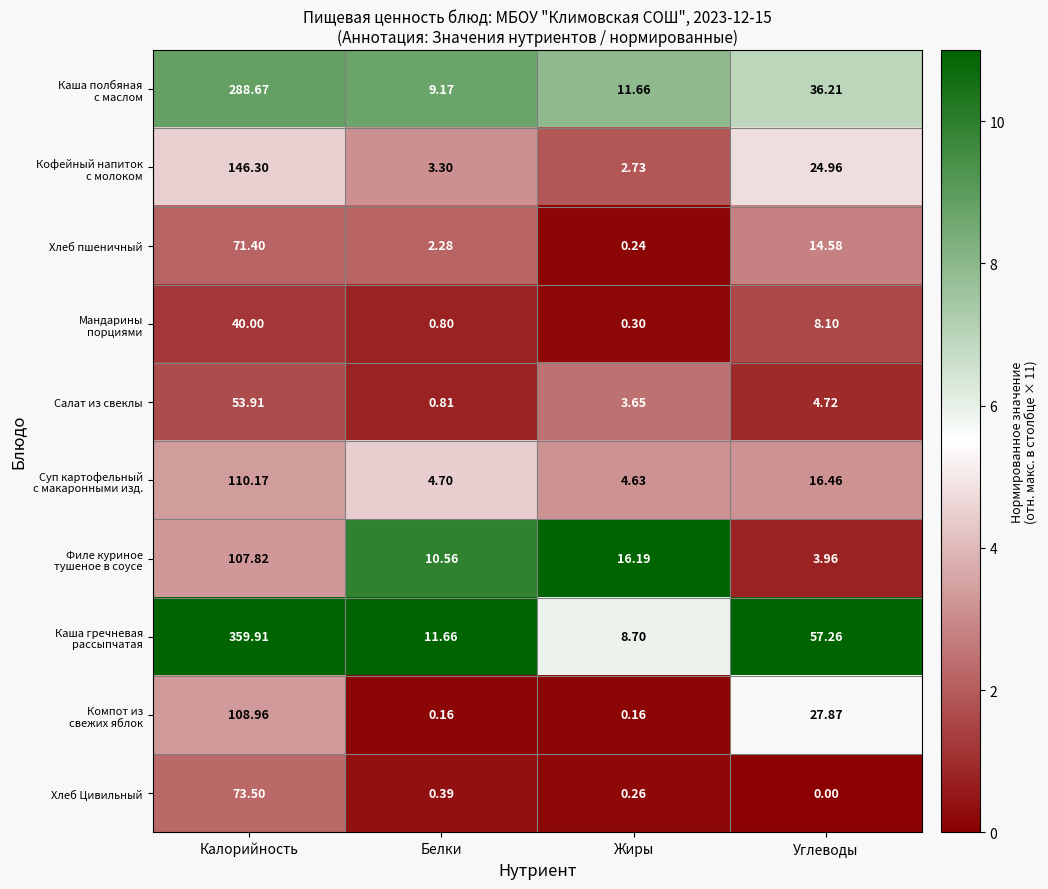

Which category has the highest value in the Салат из свеклы series?

Калорийность